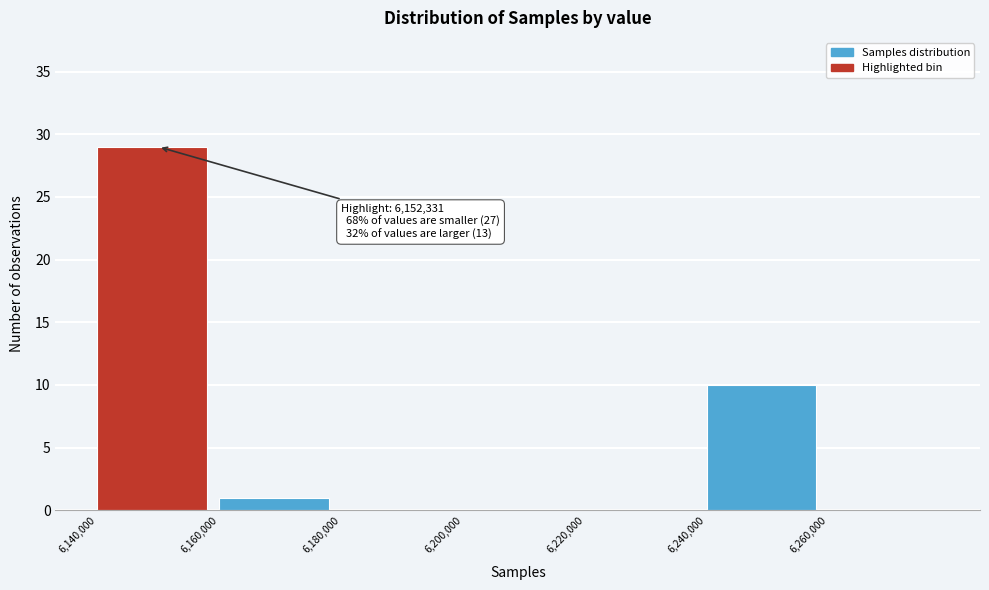

Over which range of the x-axis is the bar tallest?

6140000 to 6160000